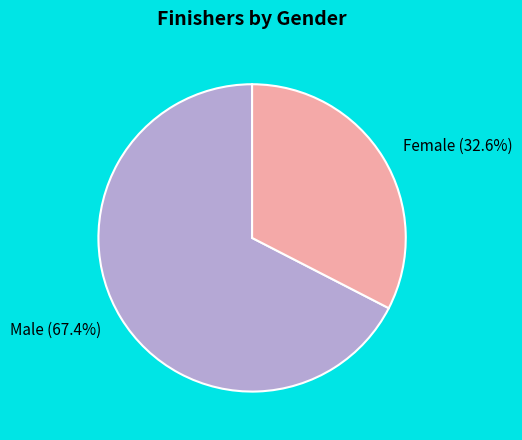

What is the smallest slice in the pie chart?

Female